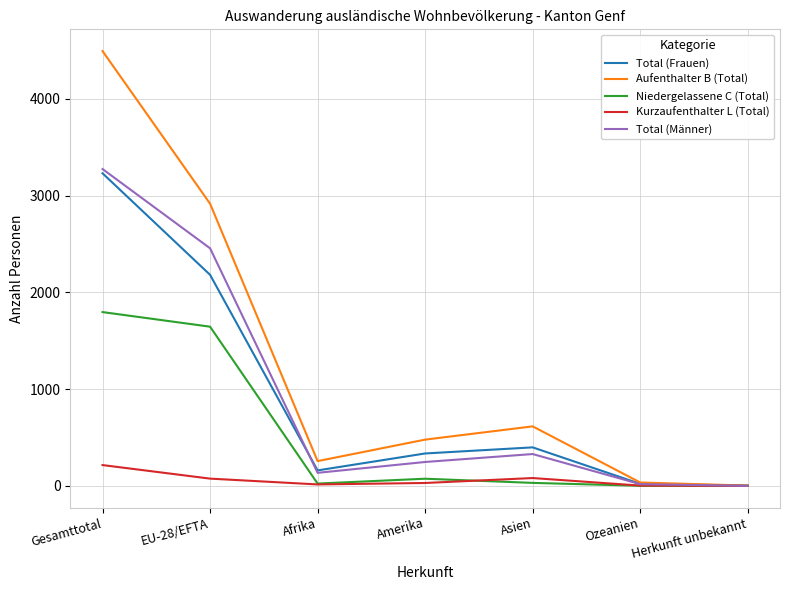

Which series has the largest total across all categories?

Aufenthalter B (Total)